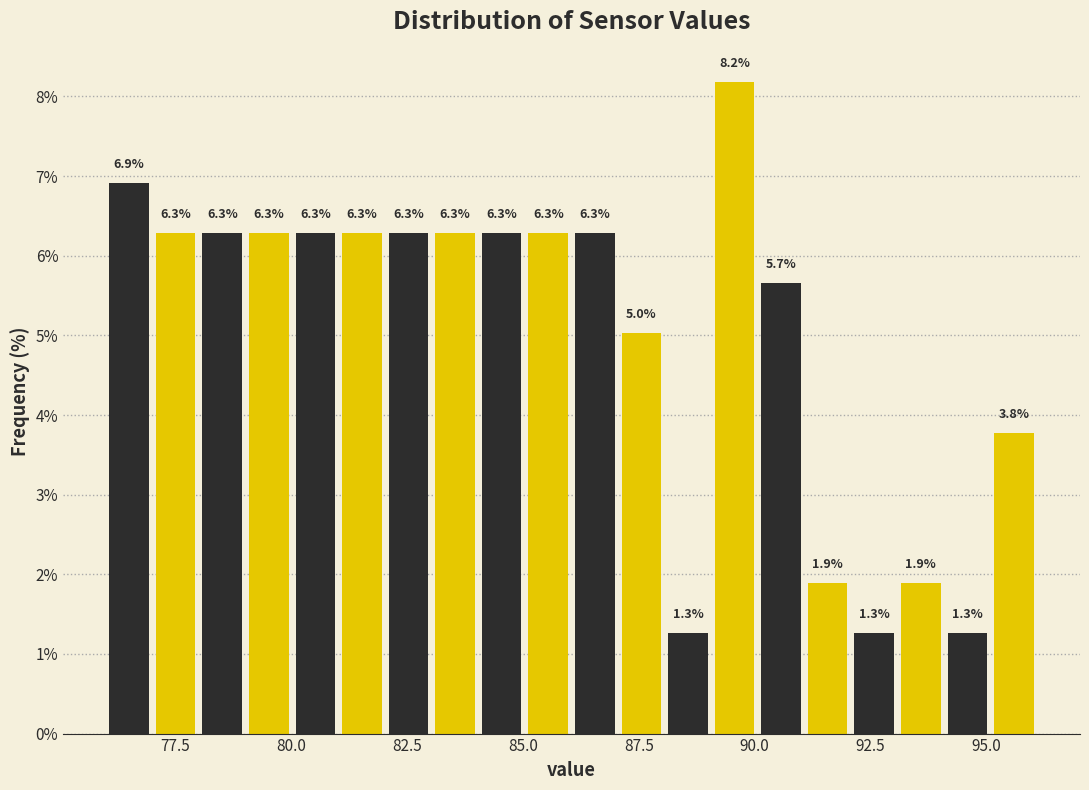

Around what value on the x-axis is the tallest bar? Give the approximate position of its centre, as read against the axis.

89.5